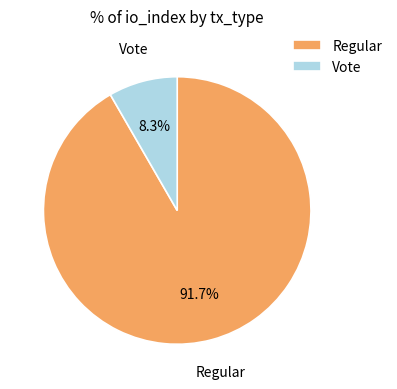

Does any single category account for the majority?

Yes